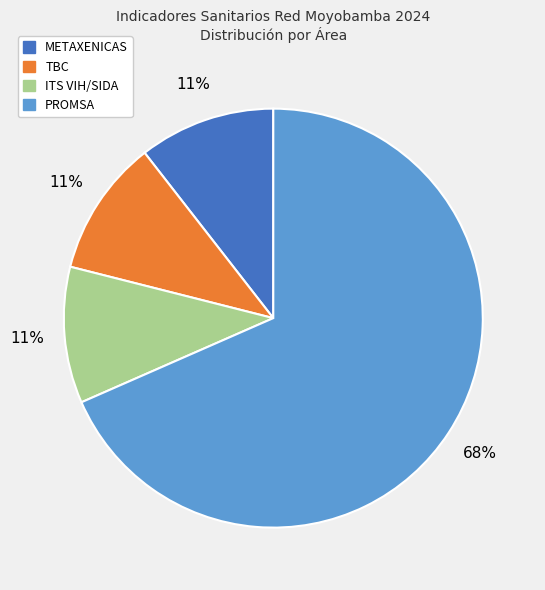

How many segments does this pie chart have?

4